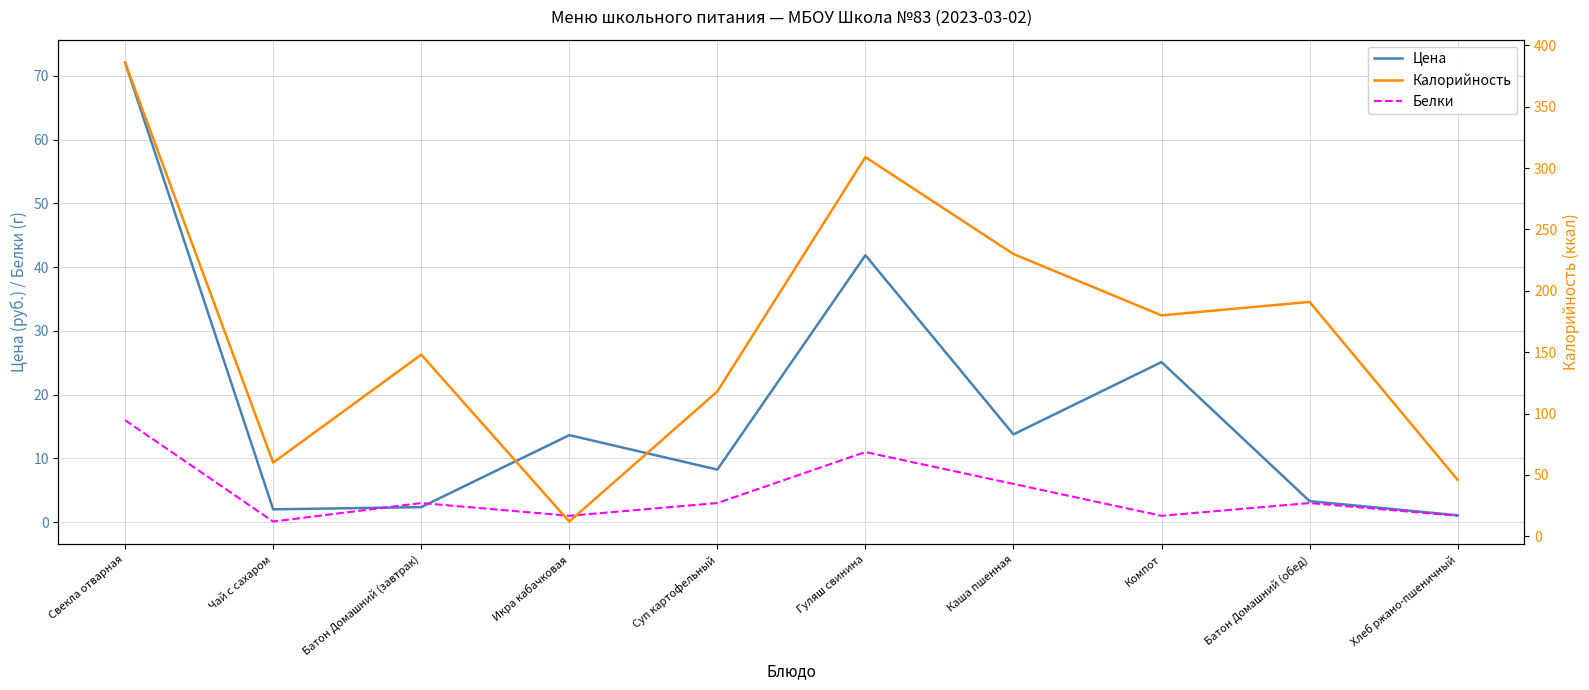

At how many categories does at least one series exceed 356?

1